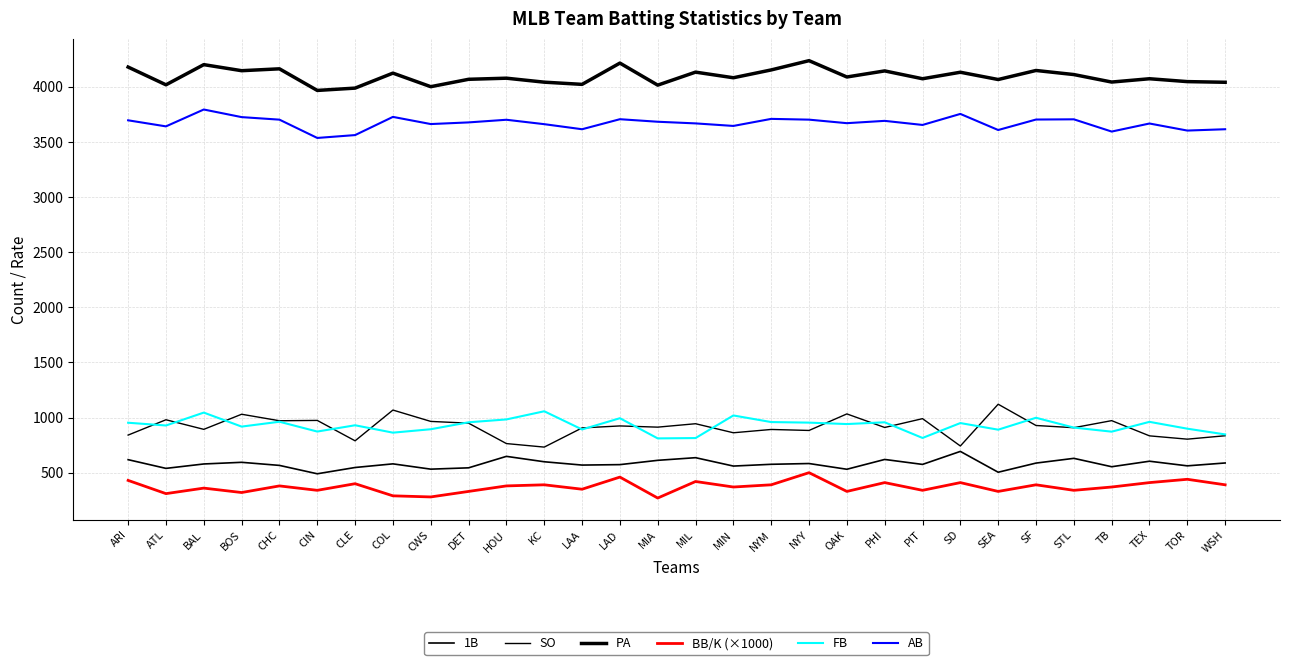

Which has a higher value, SF or LAA?

SF